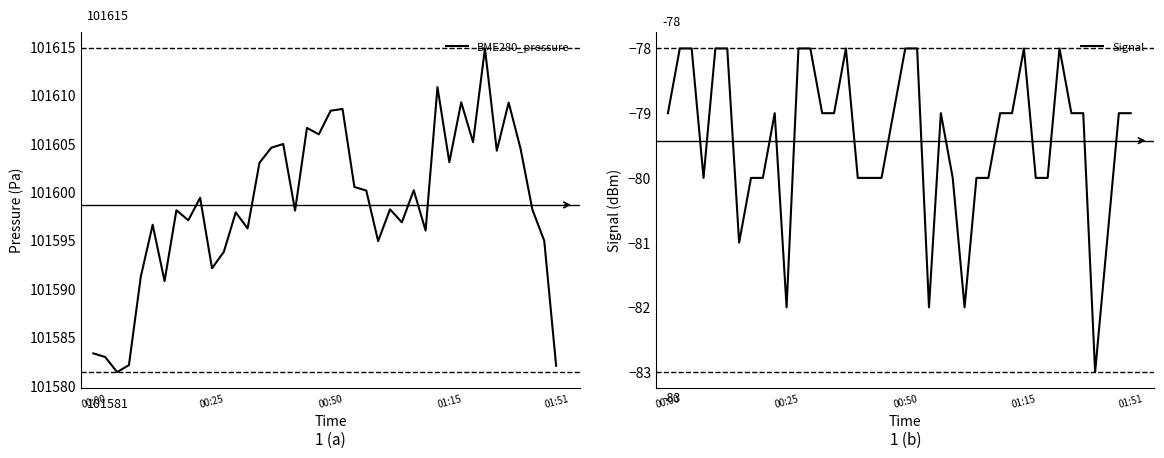

What is the difference between the highest and lowest values at 29?

101689.8